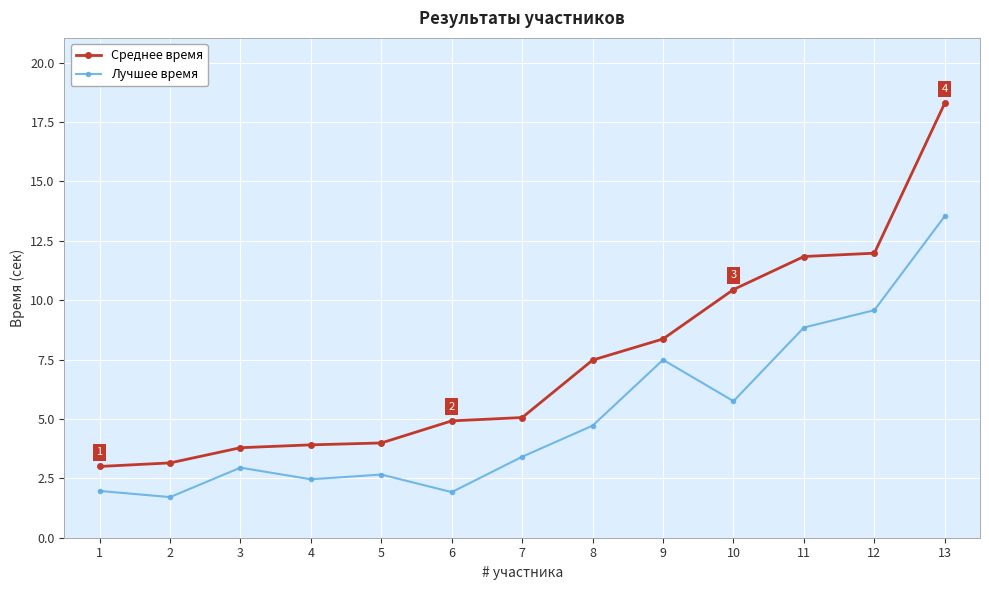

At which label is Лучшее время closest to 7?

9